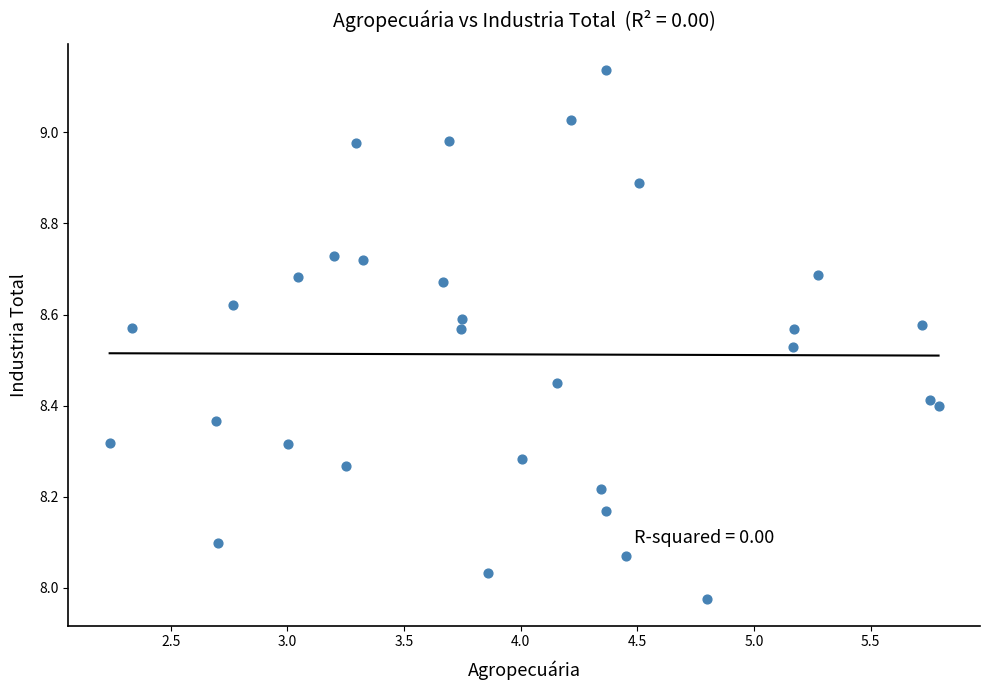

What is the range of Y values (max minus min)?

1.2